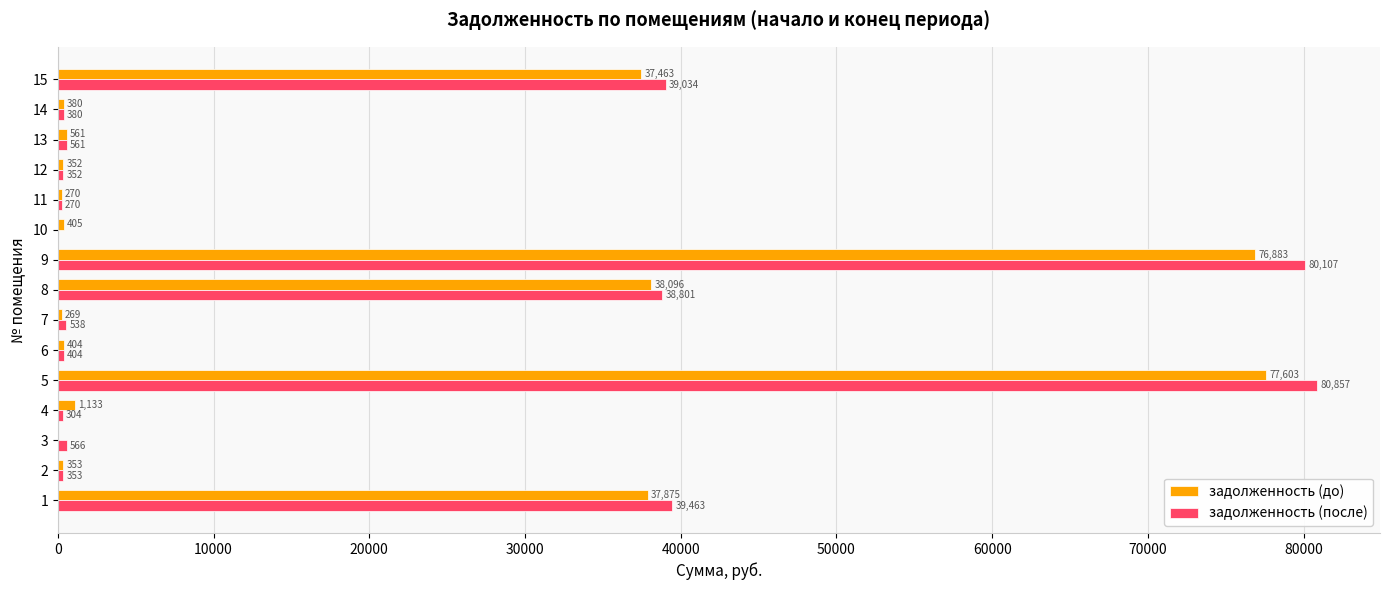

What is the approximate value of задолженность (до) at 2?

352.5